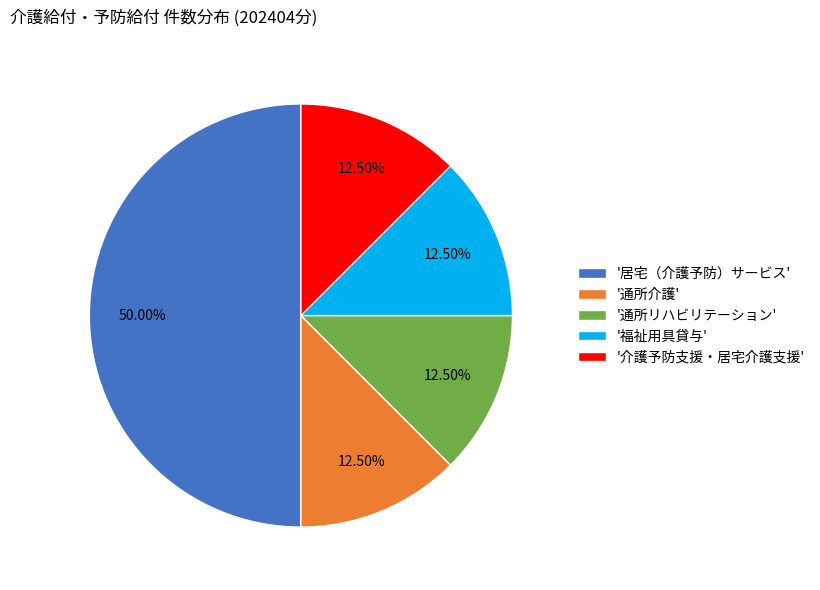

Count the number of slices in the pie.

5